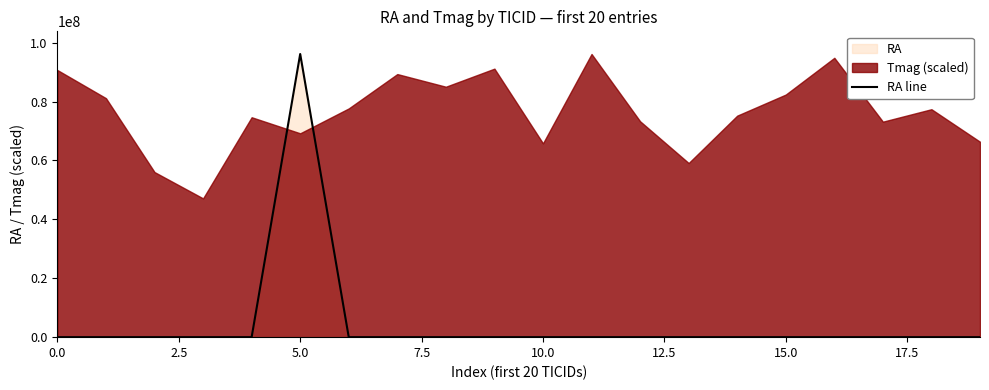

The value at 14 is 220.8. True or false?

False